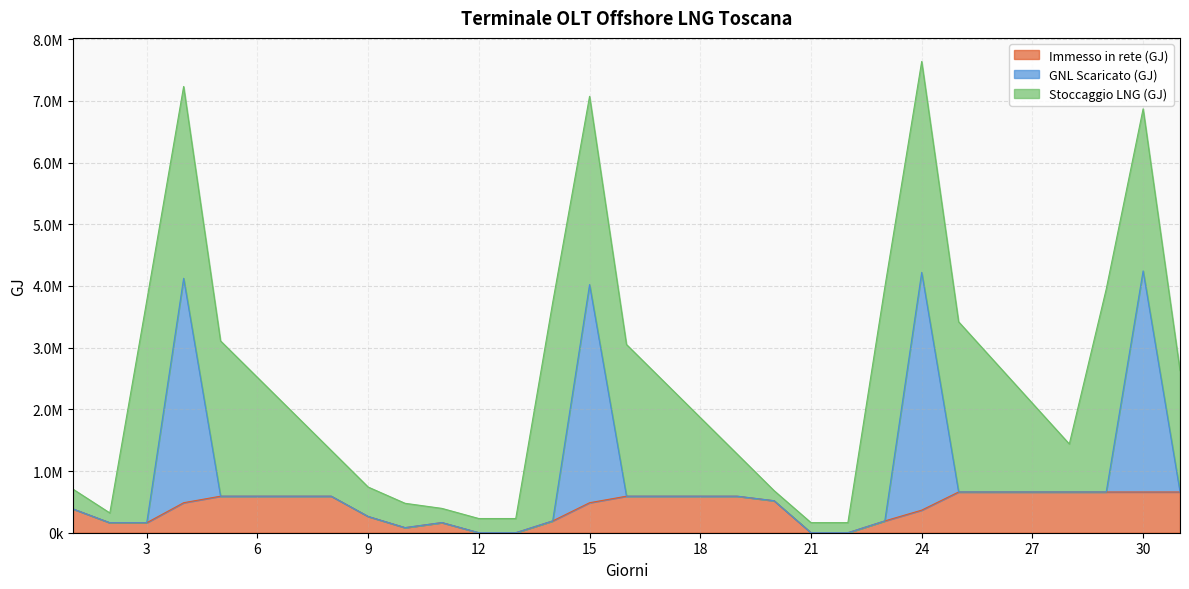

What is the difference between the second highest and minimum values in the GNL Scaricato (GJ) series?

4220100.0